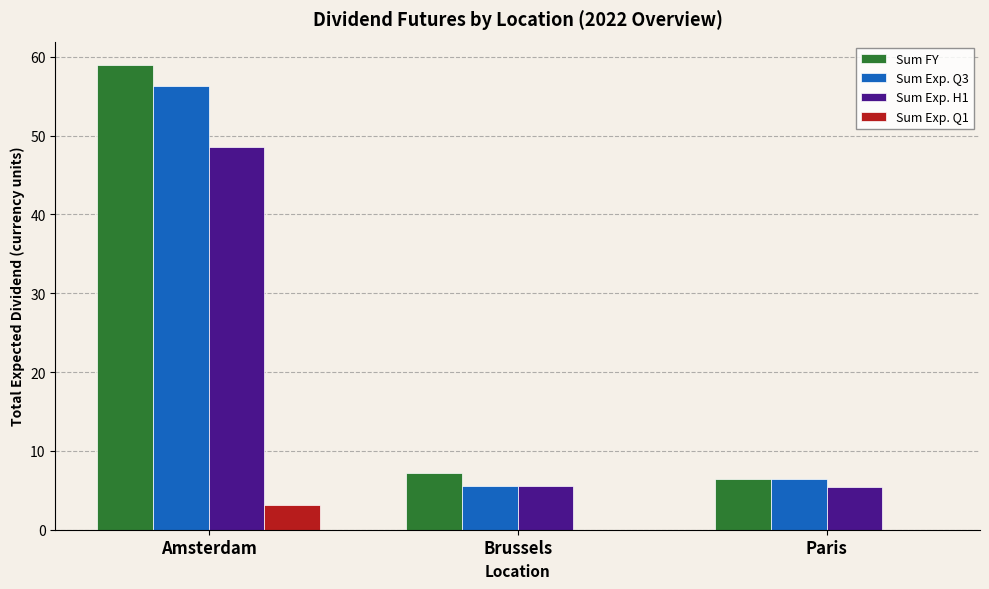

Which series changed the most between Amsterdam and Paris?

Sum FY